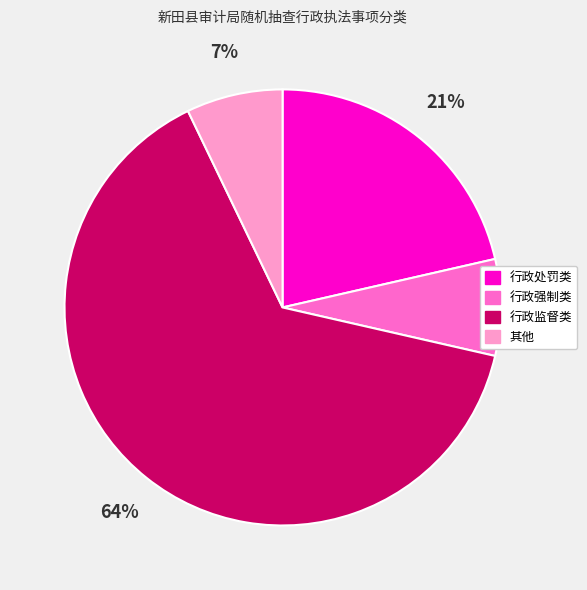

To the nearest percent, what percentage of the pie is 行政处罚类?

21%